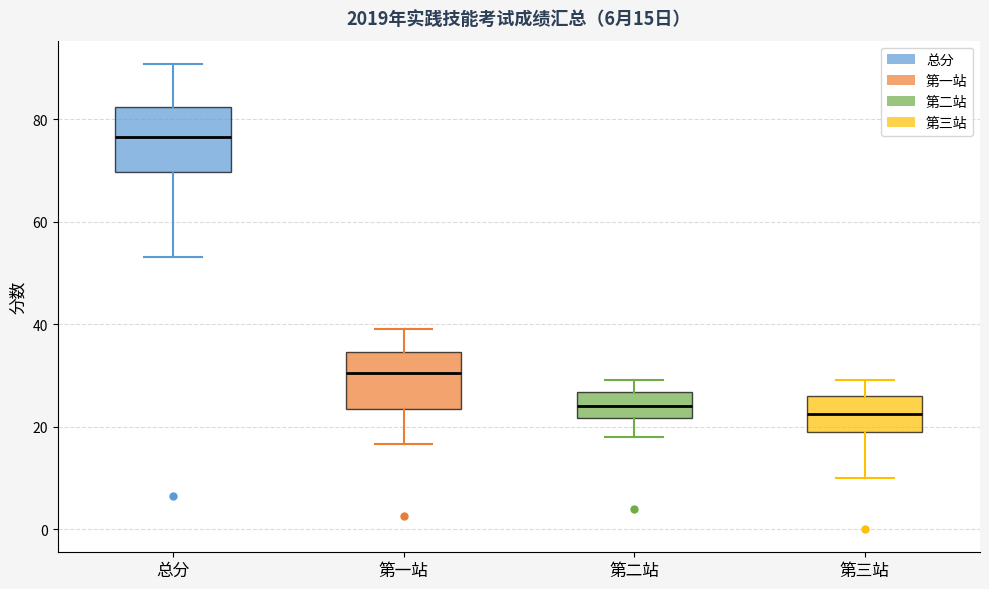

Which box has the highest median line?

总分